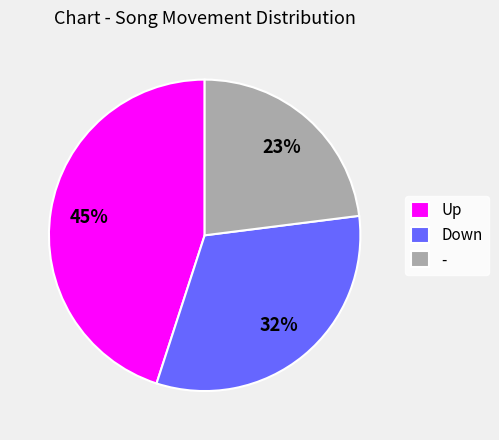

To the nearest percent, what portion does - represent?

23%